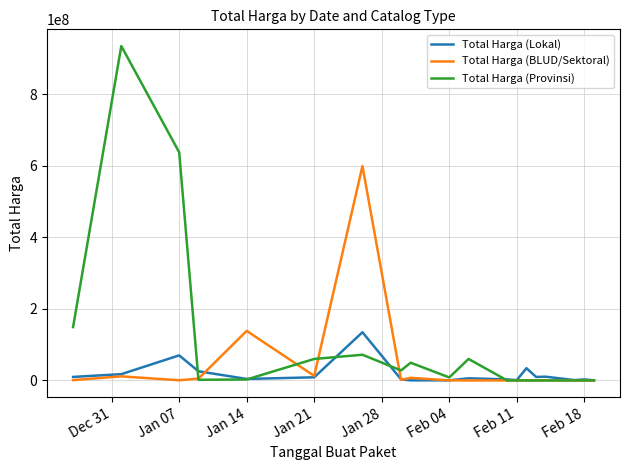

Which series has the largest total across all categories?

Total Harga (Provinsi)